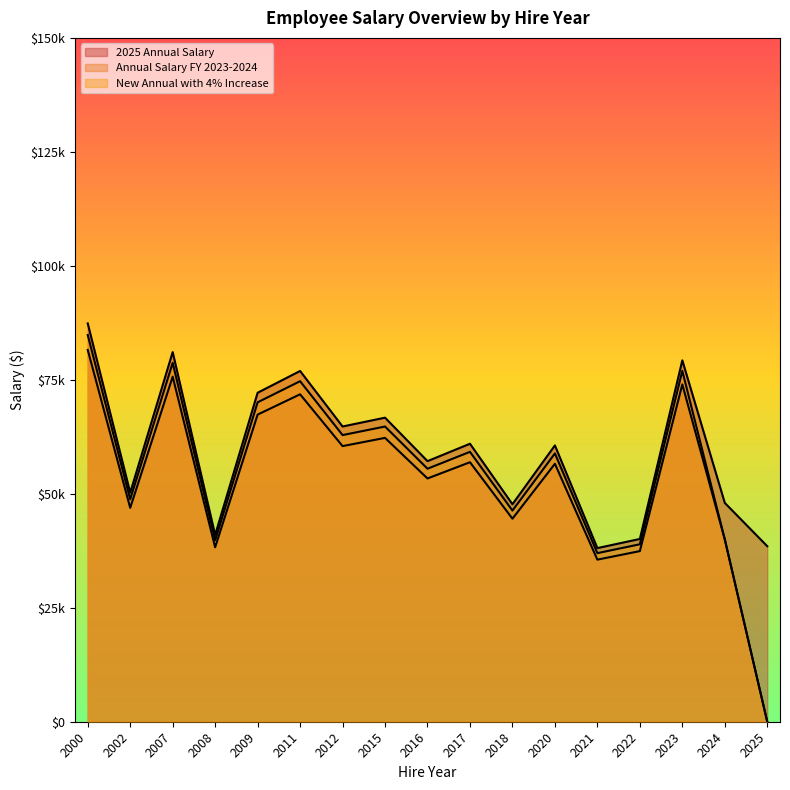

What is the difference between the maximum and second lowest values in the Annual Salary FY 2023-2024 series?

46007.1